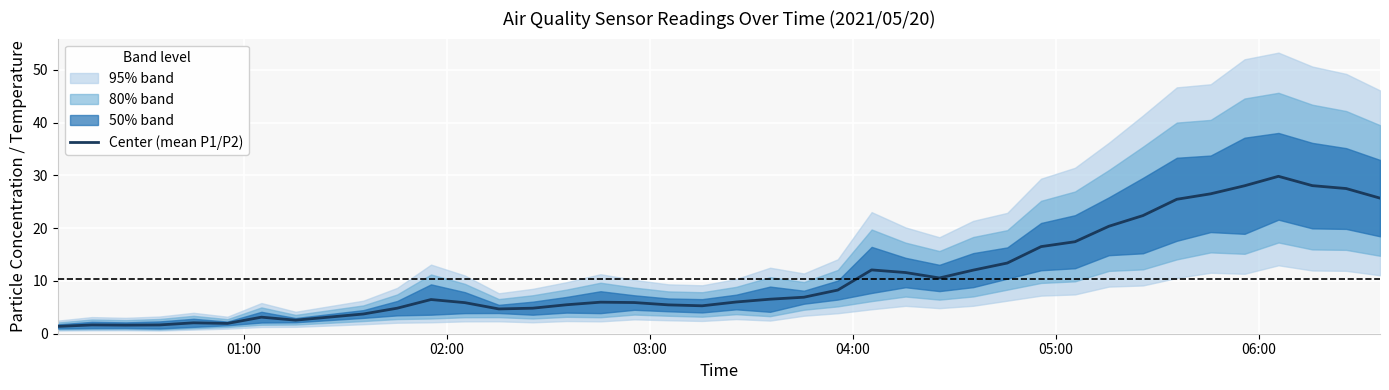

What is the average value?

11.0